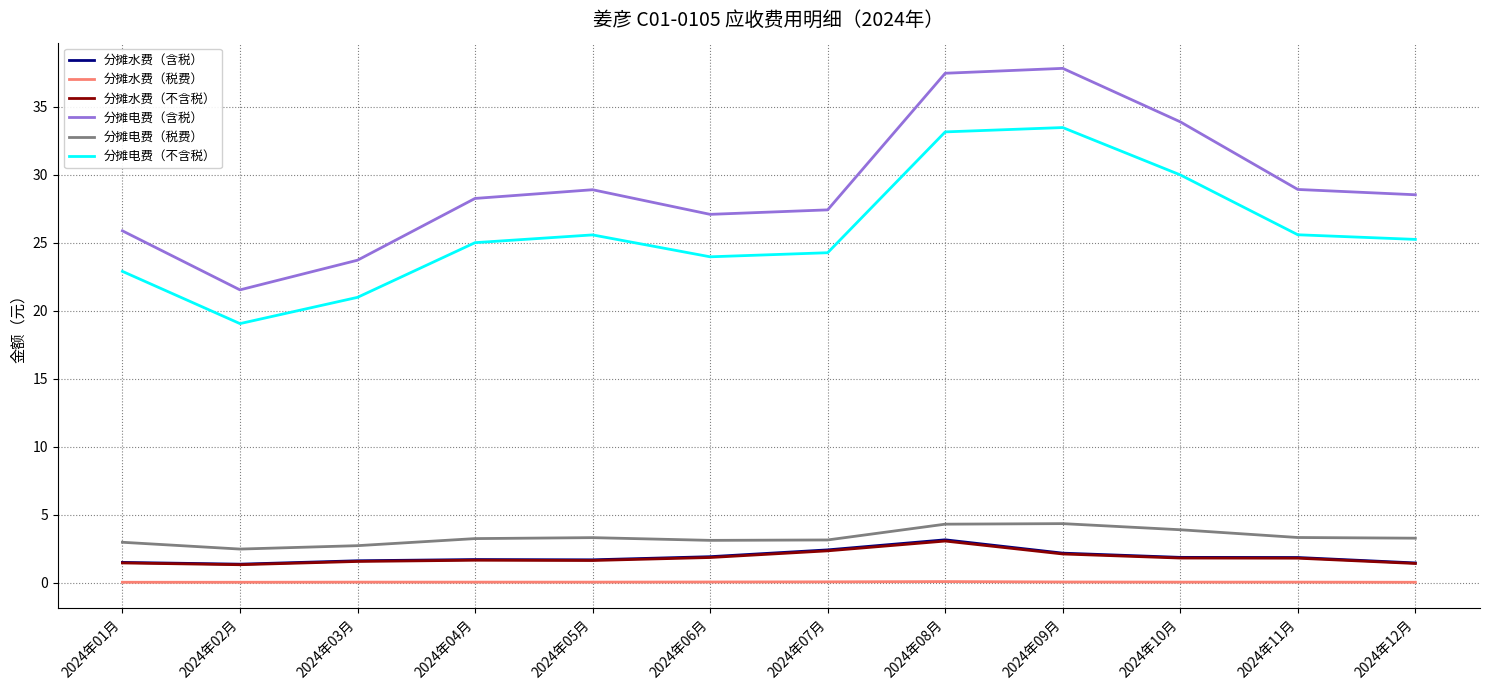

The value of 分摊电费（不含税） at 2024年03月 is 36.2. True or false?

False